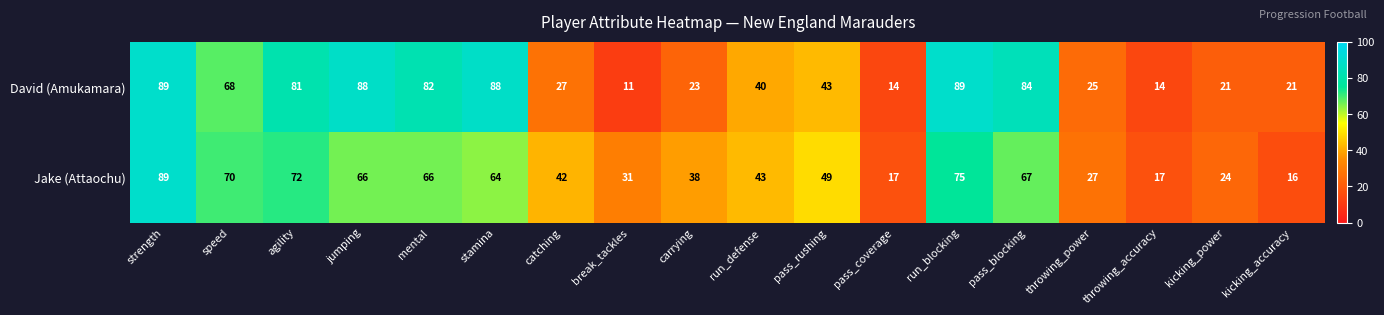

Between kicking_power and kicking_accuracy, which series saw the biggest shift?

Jake (Attaochu)